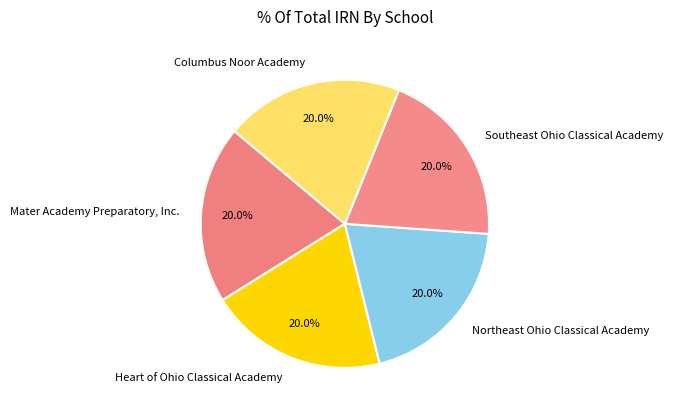

True or false: Heart of Ohio Classical Academy accounts for 27% of the total.

False